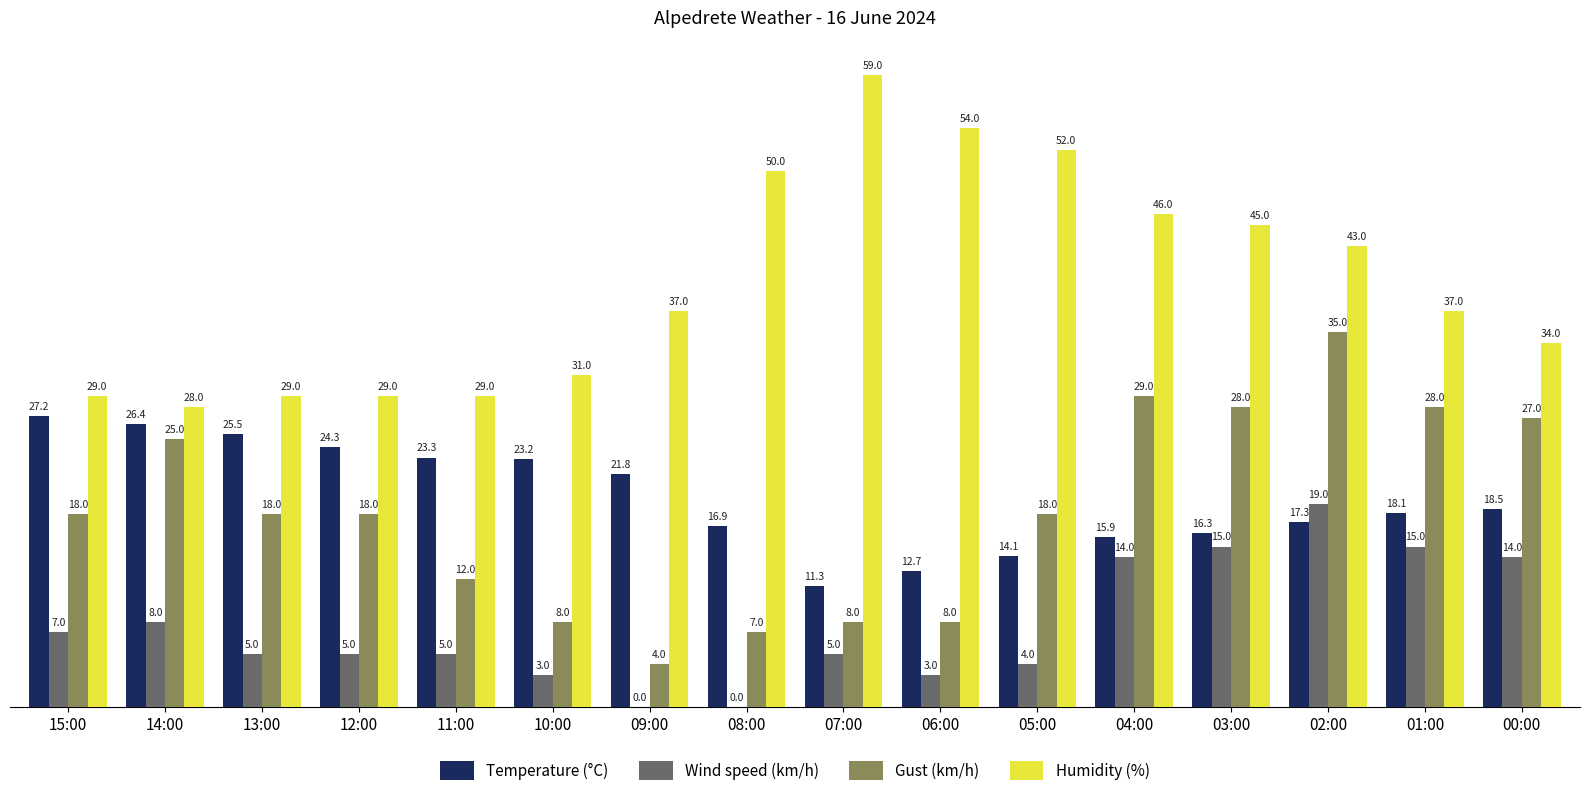

At which category is the sum across all series the highest?

02:00